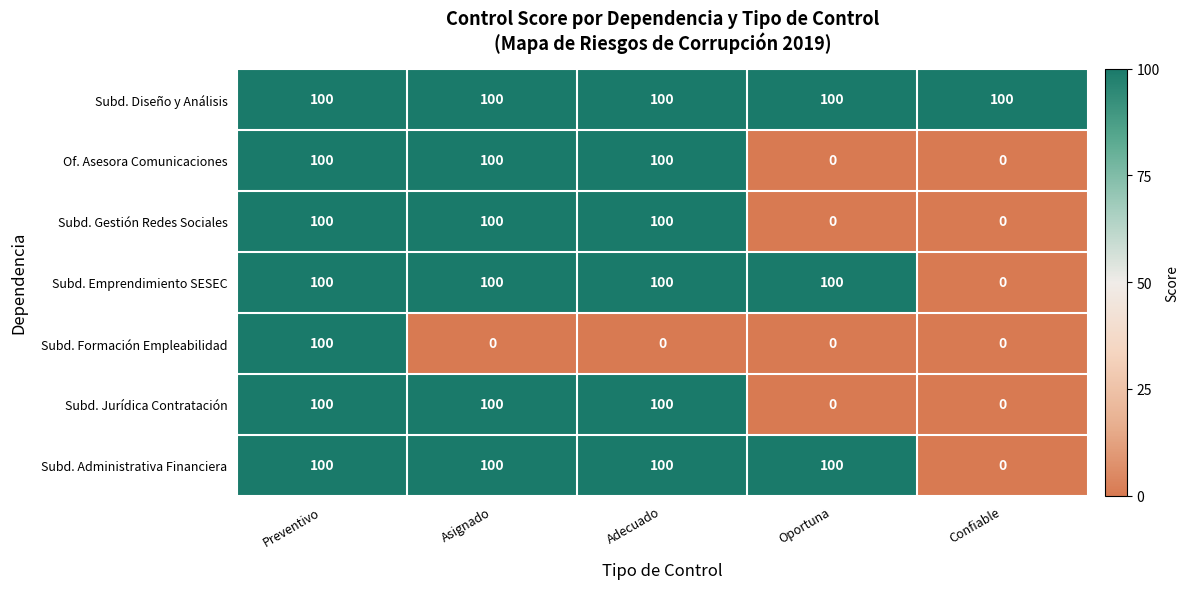

How many values in Subd. Formación Empleabilidad are above zero?

1